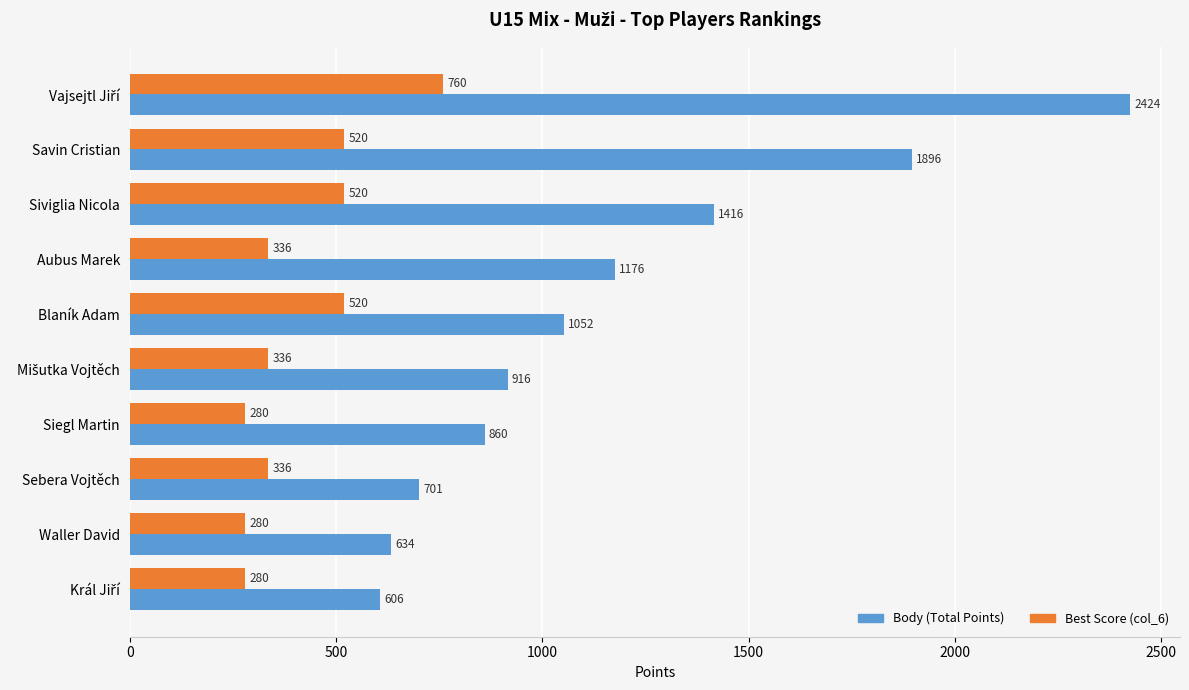

Which series has the largest range (max minus min)?

Body (Total Points)